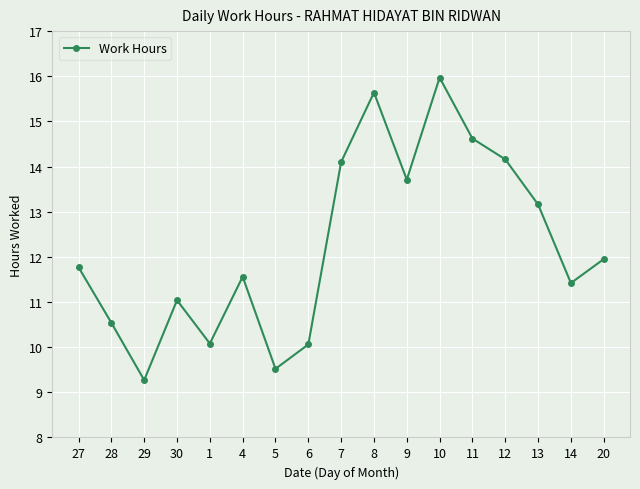

What is the difference between the second highest and second lowest values?

6.1